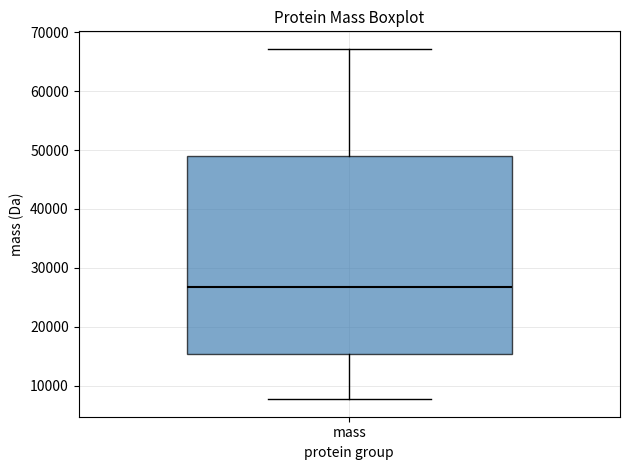

Read this box plot against the y-axis: the position of the median line, the range covered by the box, and the ends of both whiskers. The values are not printed on the chart, so give them approximately, as read against the axis.

median 27000, box 15000 to 49000, whiskers 8000 to 67000